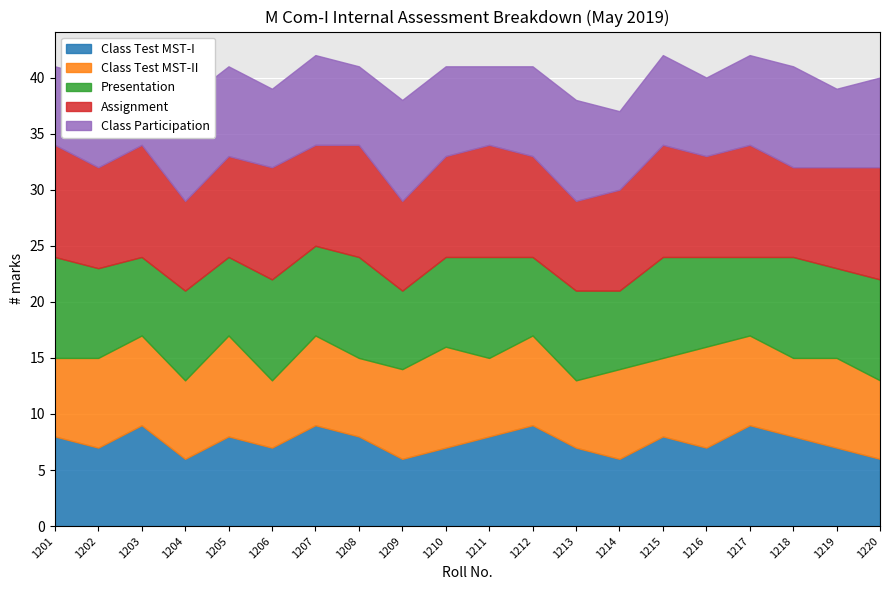

At which category is the sum across all series the highest?

1207